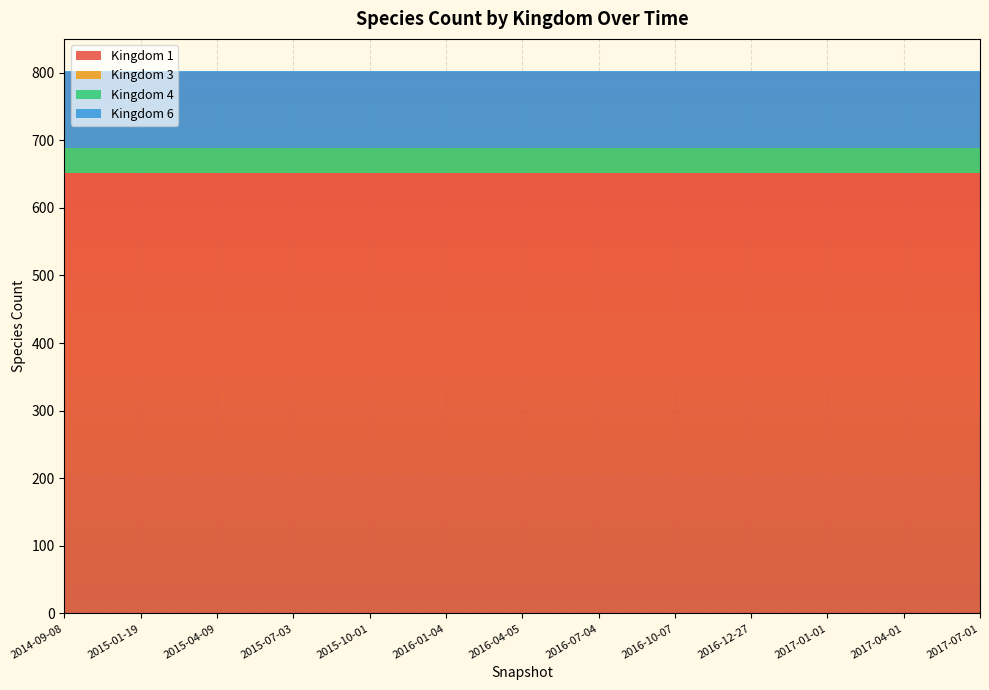

Reading left to right, transcribe all the data shown in this chart.

Kingdom 1: 651	651	651	651	651	651	651	651	651	651	651	651	651
Kingdom 3: 1	1	1	1	1	1	1	1	1	1	1	1	1
Kingdom 4: 36	36	36	36	36	36	36	36	36	36	36	36	36
Kingdom 6: 114	114	114	114	114	114	114	114	114	114	114	114	114